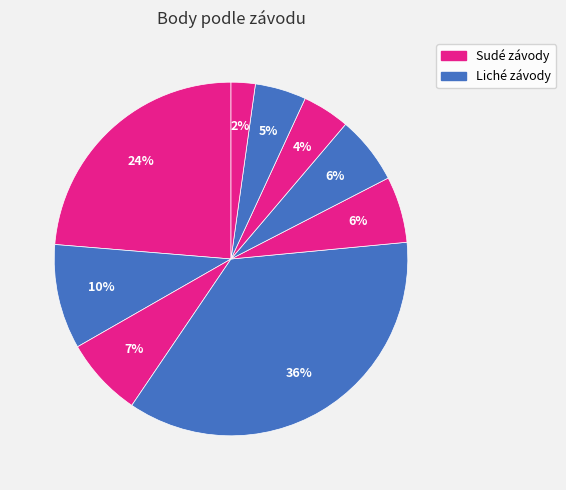

Count the number of slices in the pie.

9